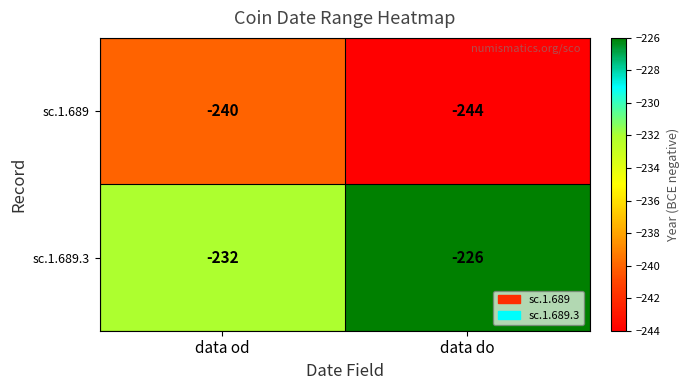

What is the difference between the highest and lowest values at data do?

18